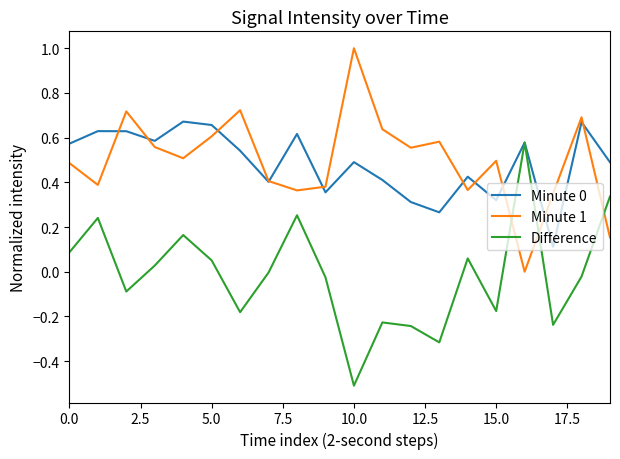

What is the highest value of the Minute 1 series?

1.0